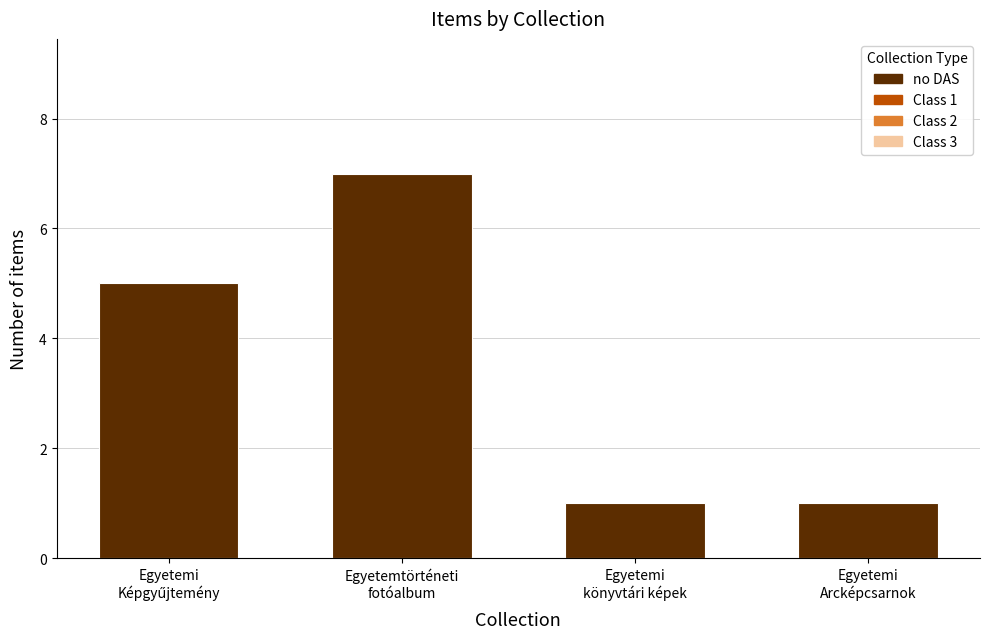

What is the difference between the maximum and second lowest values?

6